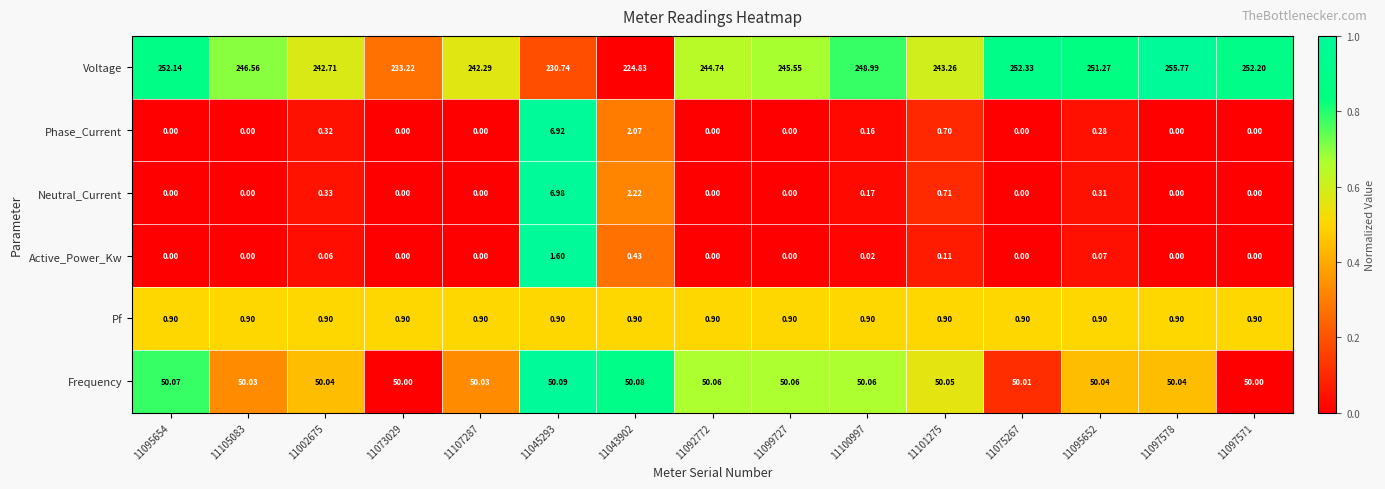

Rank the series at 11095652 from highest to lowest value.

Voltage, Frequency, Pf, Neutral_Current, Phase_Current, Active_Power_Kw